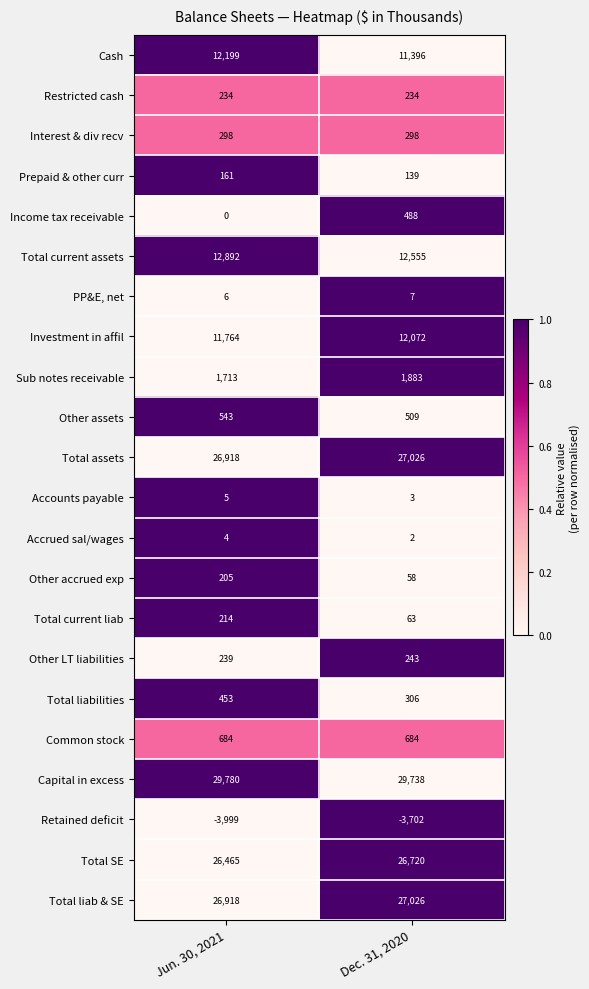

What is the difference between the highest and lowest values at Dec. 31, 2020?

33440